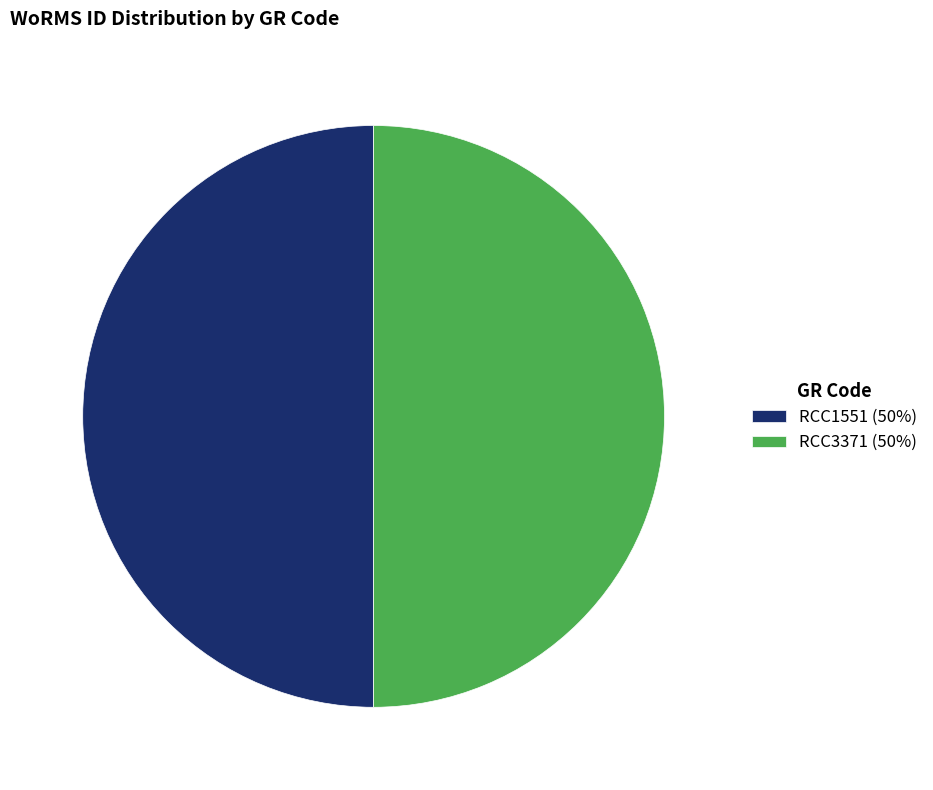

Count the number of slices in the pie.

2